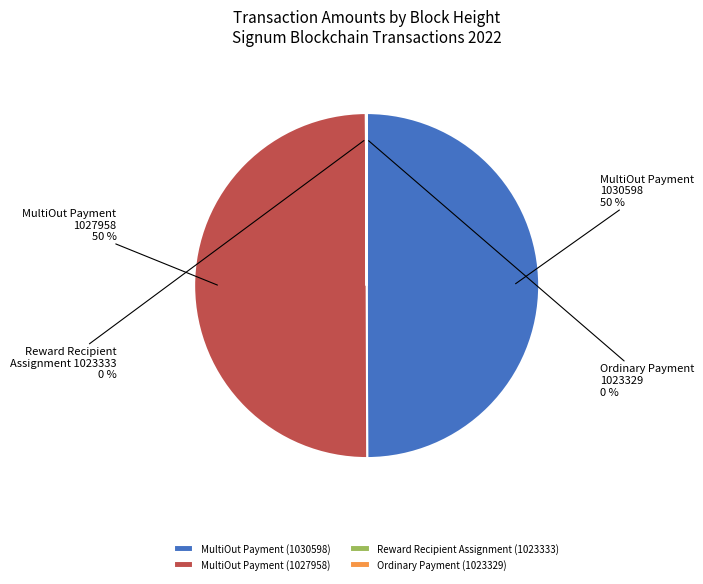

What percentage is the MultiOut Payment (1030598) slice, to the nearest percent?

50%